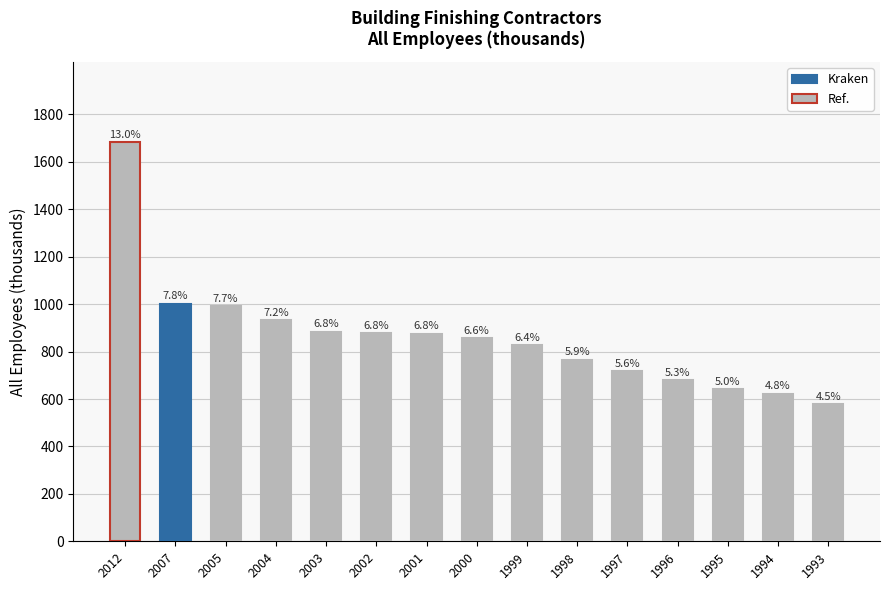

Reading left to right, list all the values displayed in this chart.

1684.1	1002.8	991.6	931.5	883.9	876.4	875.3	856.6	827.3	765.1	718.4	680.2	641.8	622.3	577.6